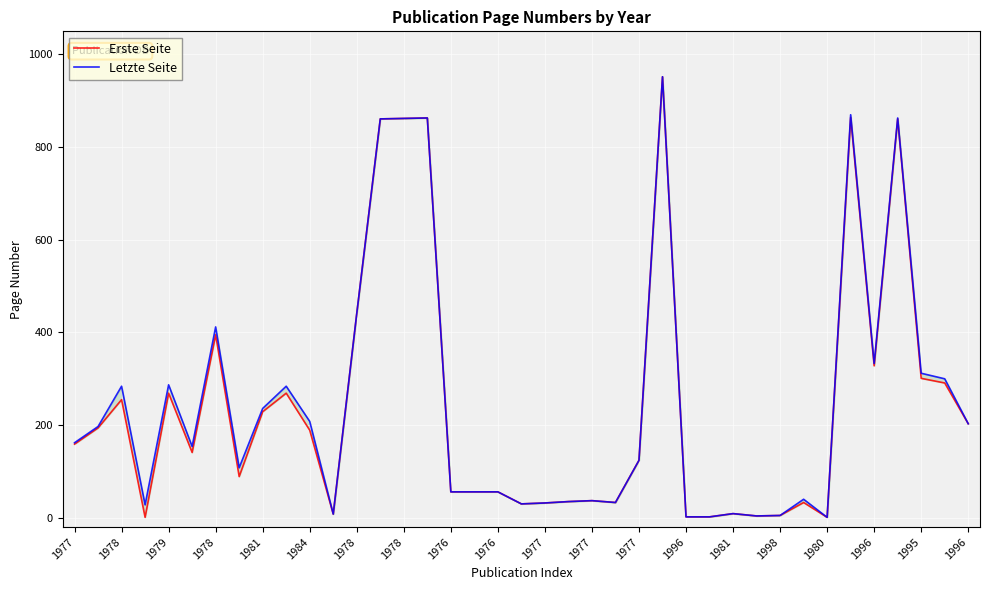

Is it true that Letzte Seite equals 208 at 1977?

True